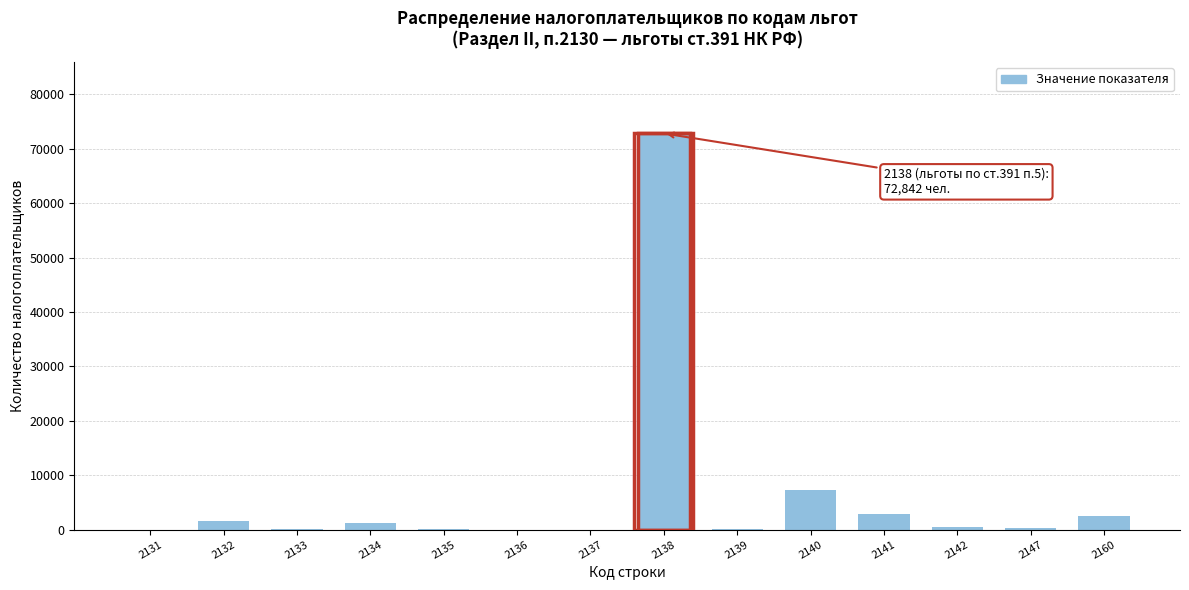

Is it true that the value at 2140 is 7230?

True